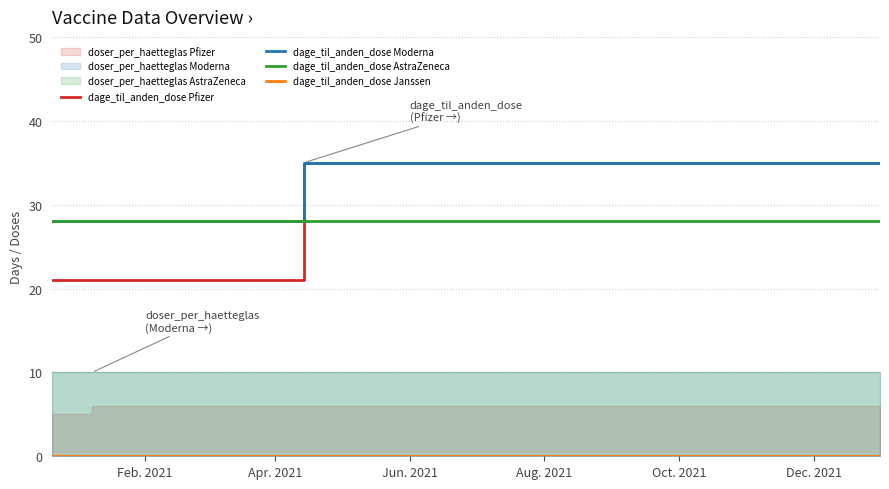

What is the greatest value displayed?

35